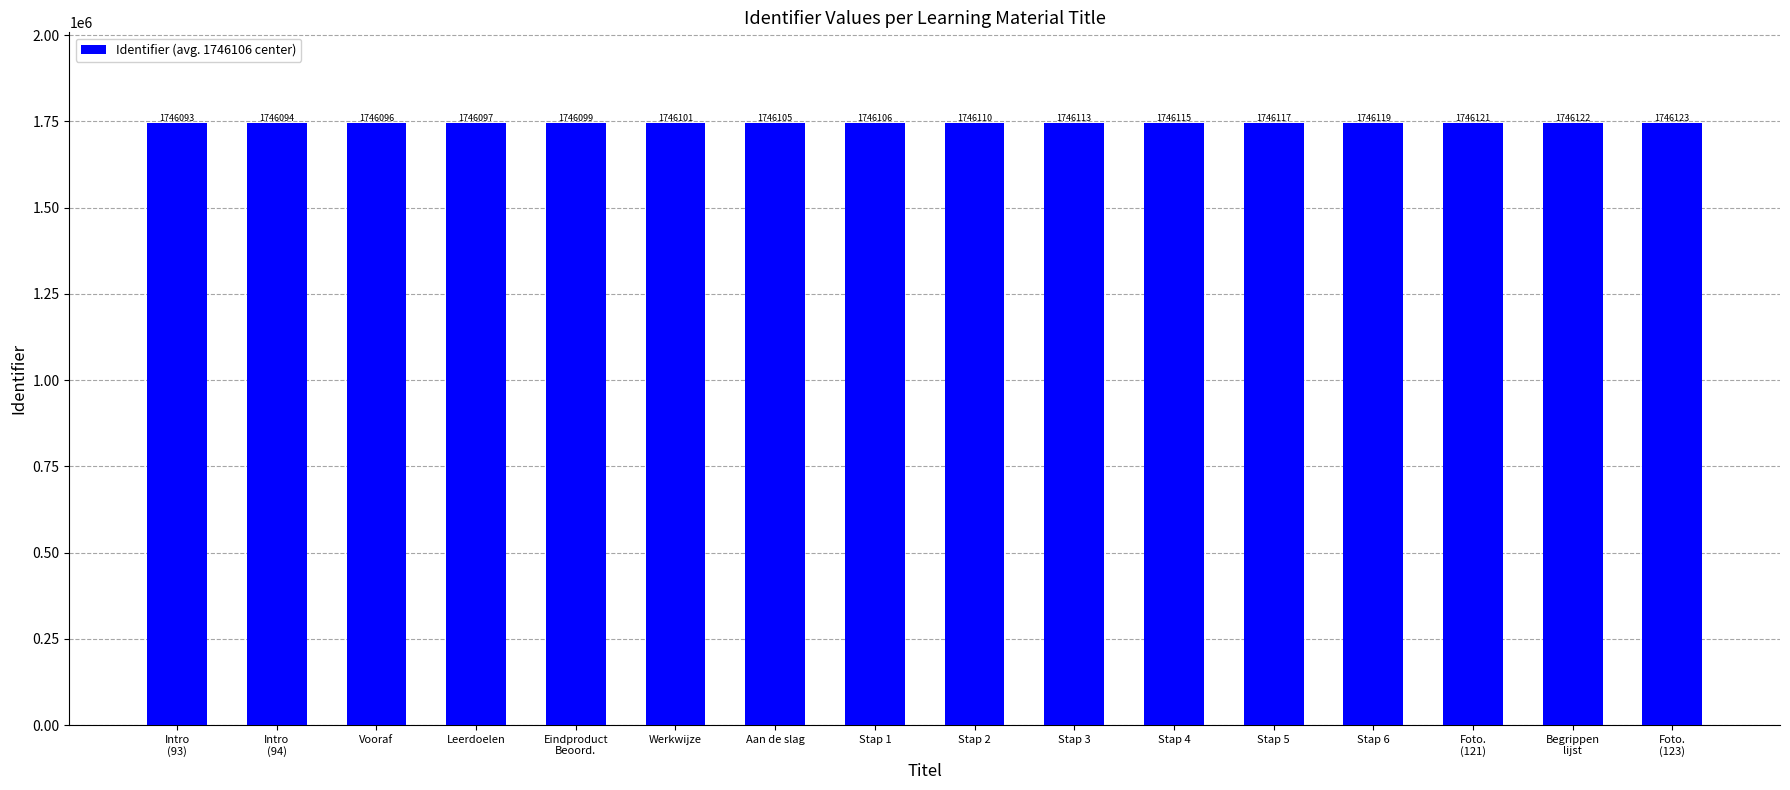

What is the greatest value displayed?

1746123